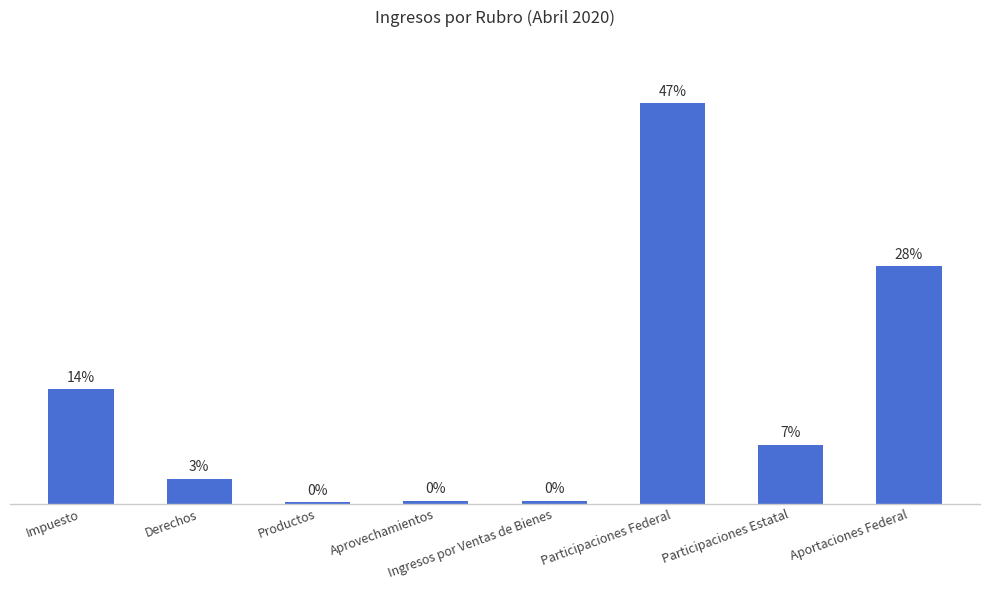

Reading right to left, what are all the values shown in this chart?

Aportaciones Federal=49504829.0	Participaciones Estatal=12273717.2	Participaciones Federal=83512493.5	Ingresos por Ventas de Bienes=608694.0	Aprovechamientos=633074.2	Productos=270703.3	Derechos=5210720.0	Impuesto=23820044.0